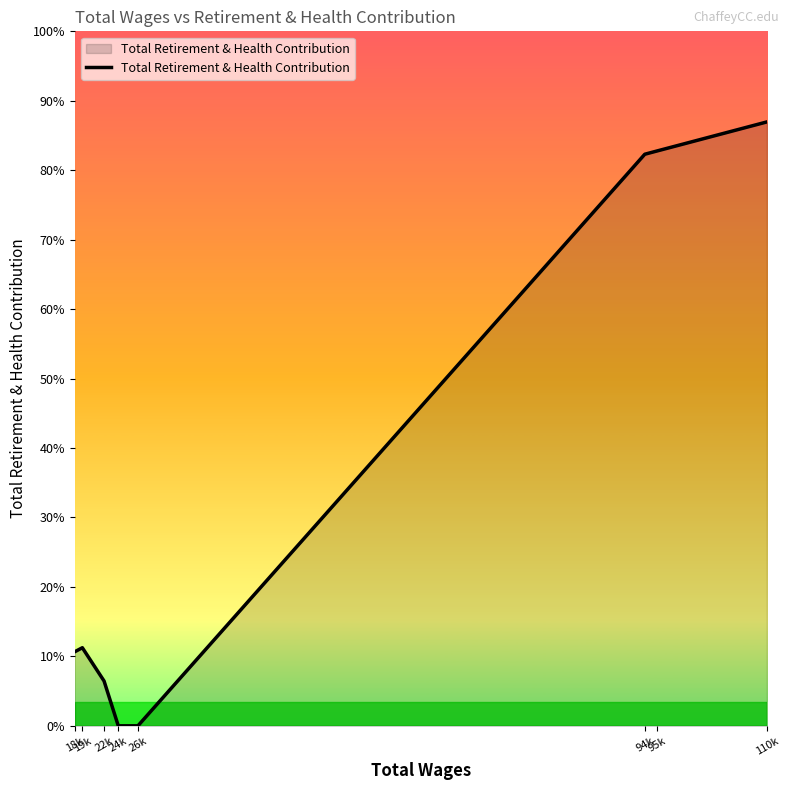

Does the chart display data point markers on the line(s)?

No